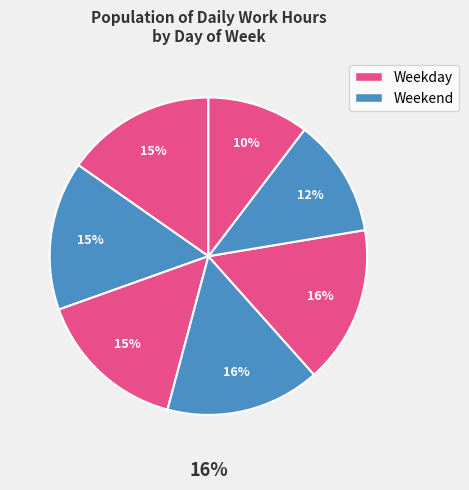

What is the ratio of the value at Thu to the value at Mon?

1.0